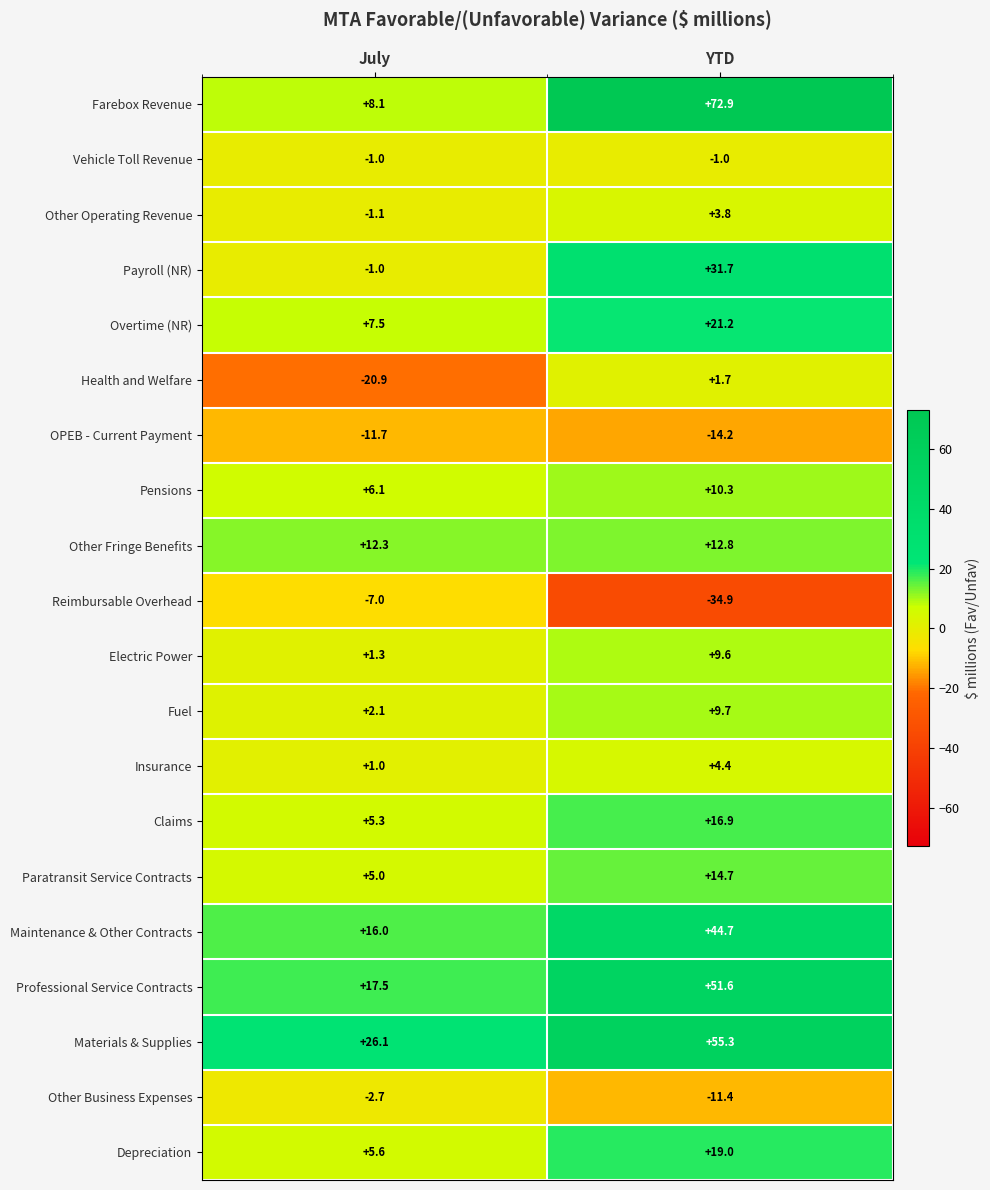

What is the average value of the Vehicle Toll Revenue series?

-1.0